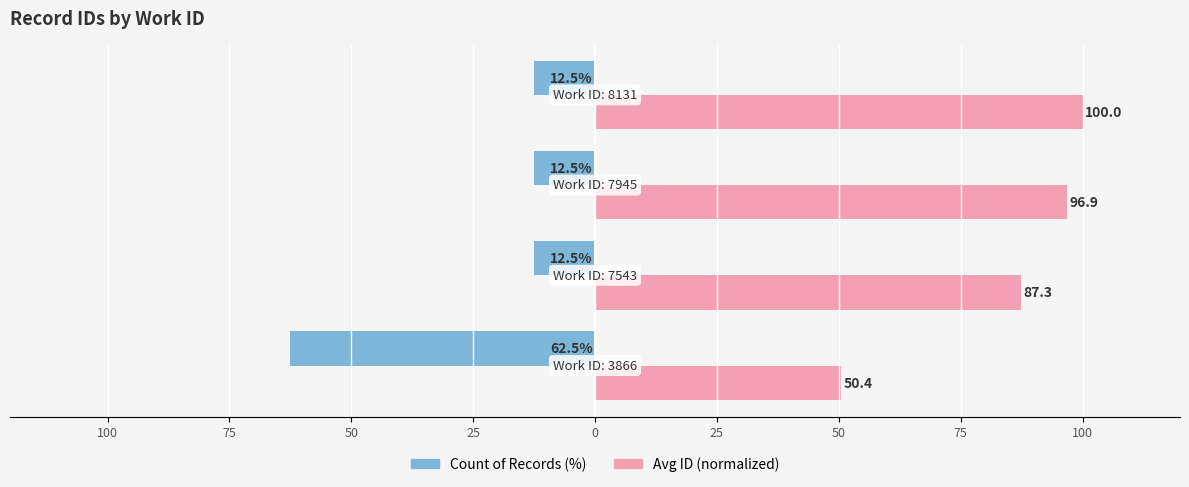

What are all the series names shown in the legend?

Count of Records (%), Avg ID (normalized)